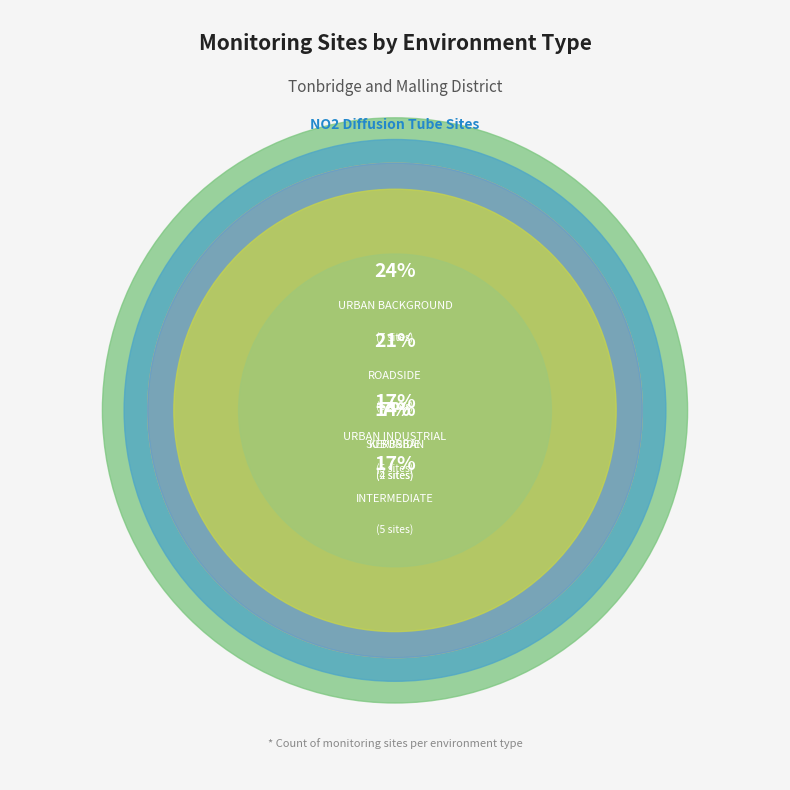

Which category has the biggest portion of the pie?

URBAN BACKGROUND